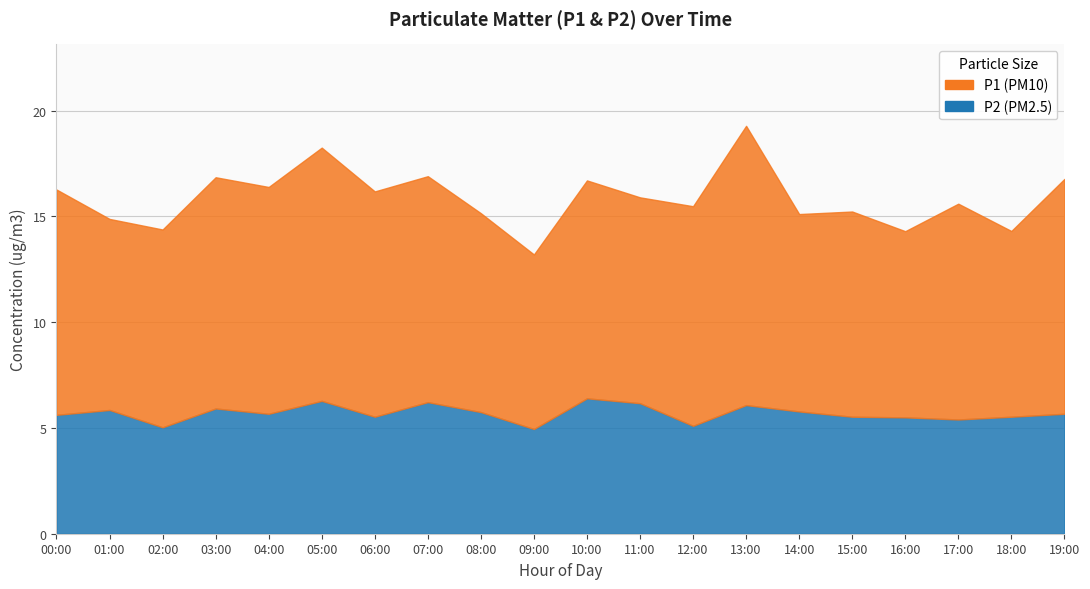

Reading left to right, extract all data points from this chart.

5.6	5.8	5.0	5.9	5.7	6.3	5.5	6.2	5.8	5.0	6.4	6.2	5.1	6.1	5.8	5.5	5.5	5.4	5.5	5.7